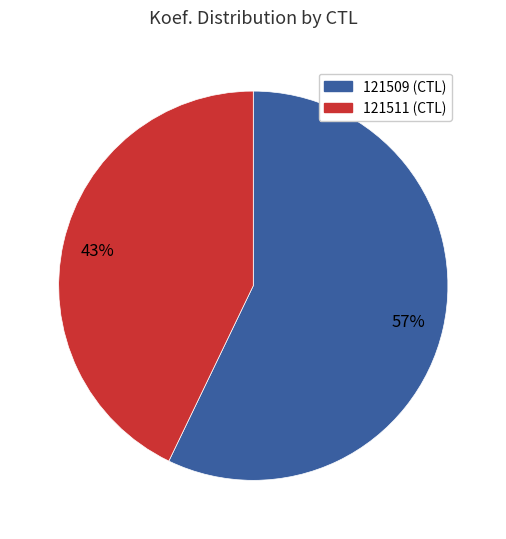

How many segments does this pie chart have?

2